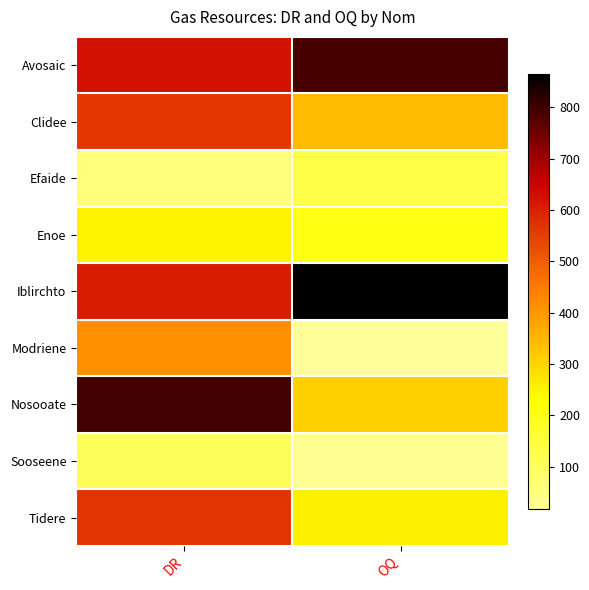

List the series in order of their peak value, highest first.

Iblirchto, Nosooate, Avosaic, Tidere, Clidee, Modriene, Enoe, Efaide, Sooseene